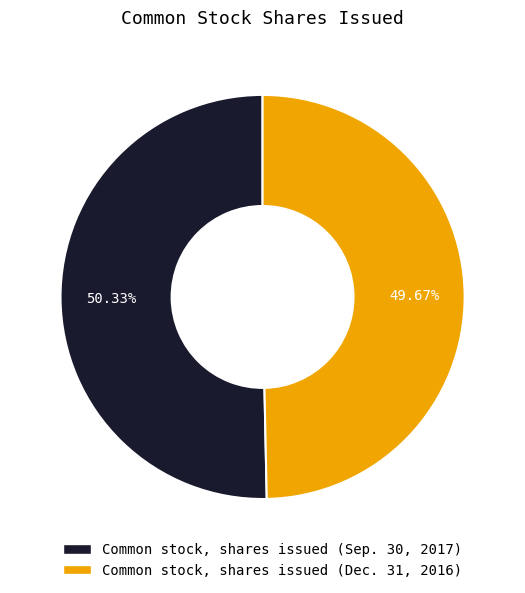

To the nearest percent, what is the combined percentage of Common stock, shares issued (Sep. 30, 2017) and Common stock, shares issued (Dec. 31, 2016)?

100%